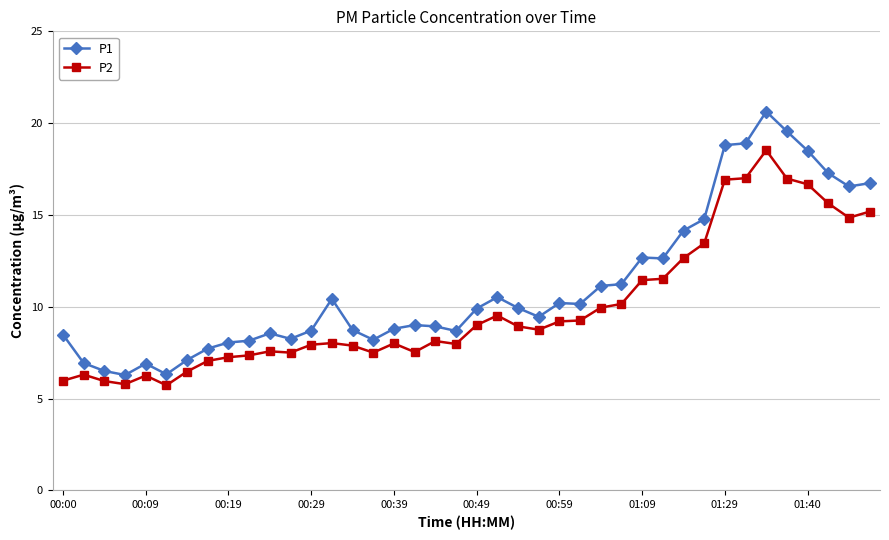

Rank the series by their average value, from lowest to highest.

P2, P1